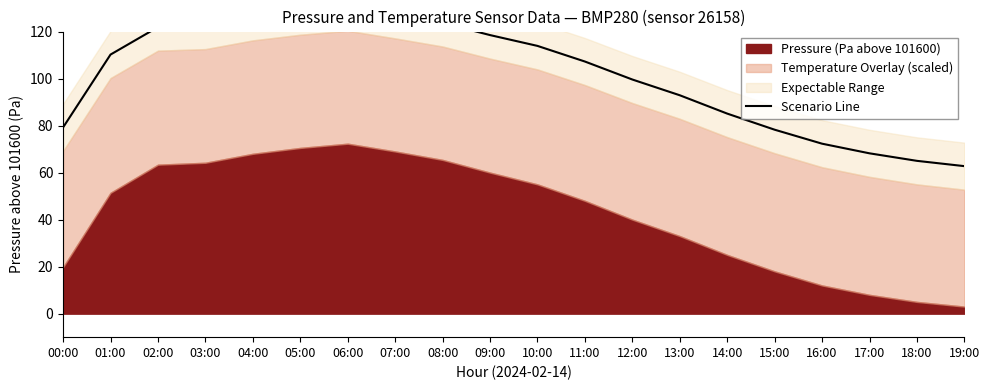

Rank the categories by value from lowest to highest.

19:00, 18:00, 17:00, 16:00, 15:00, 00:00, 14:00, 13:00, 12:00, 11:00, 01:00, 10:00, 09:00, 02:00, 03:00, 08:00, 04:00, 07:00, 05:00, 06:00